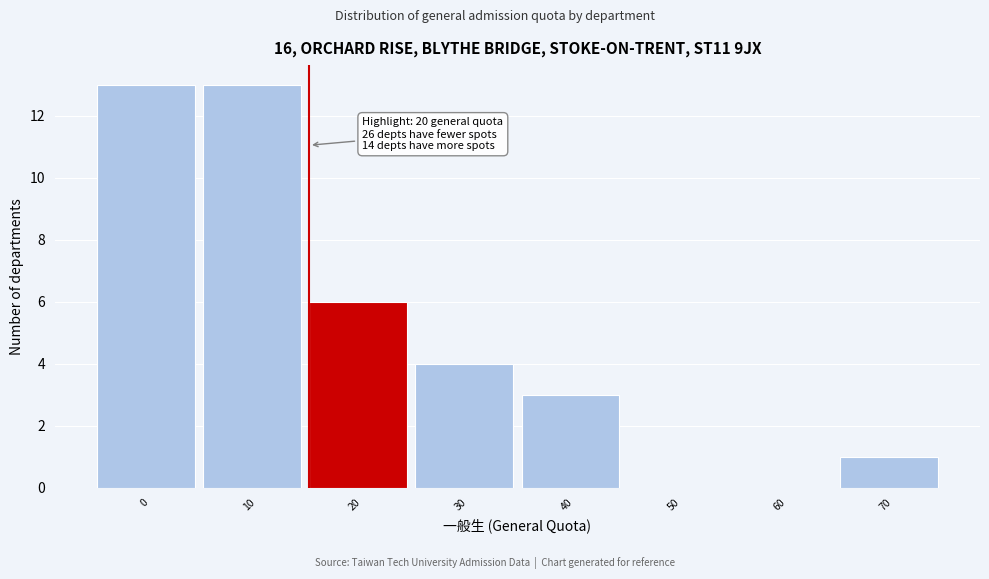

Reading left to right, extract all data points from this chart.

0=13	10=13	20=6	30=4	40=3	50=0	60=0	70=1